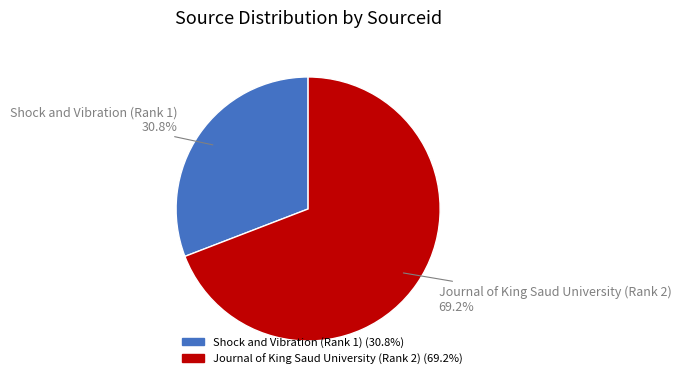

Does any single category account for the majority?

Yes